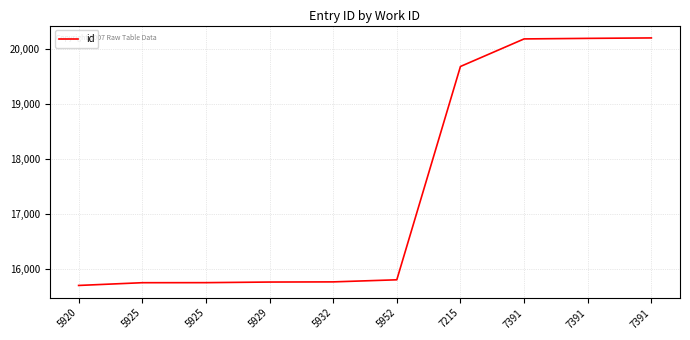

Is this an area chart (filled region under the line)?

No